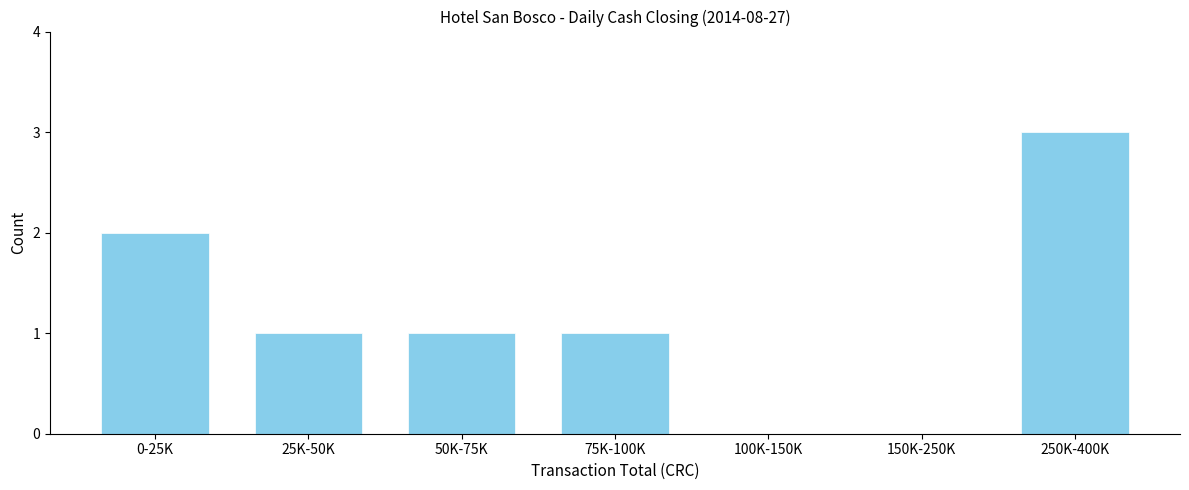

Reading left to right, what are all the values shown in this chart?

0-25K=2	25K-50K=1	50K-75K=1	75K-100K=1	100K-150K=0	150K-250K=0	250K-400K=3